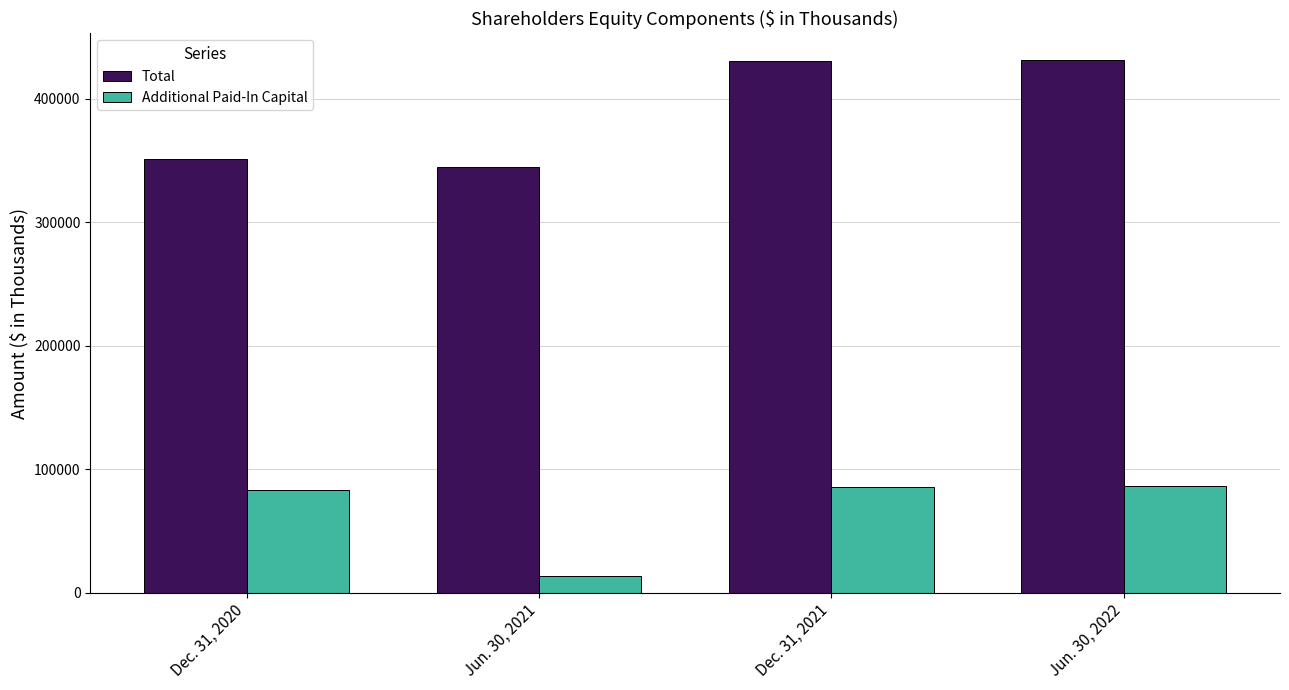

At how many categories does at least one series exceed 219339?

4